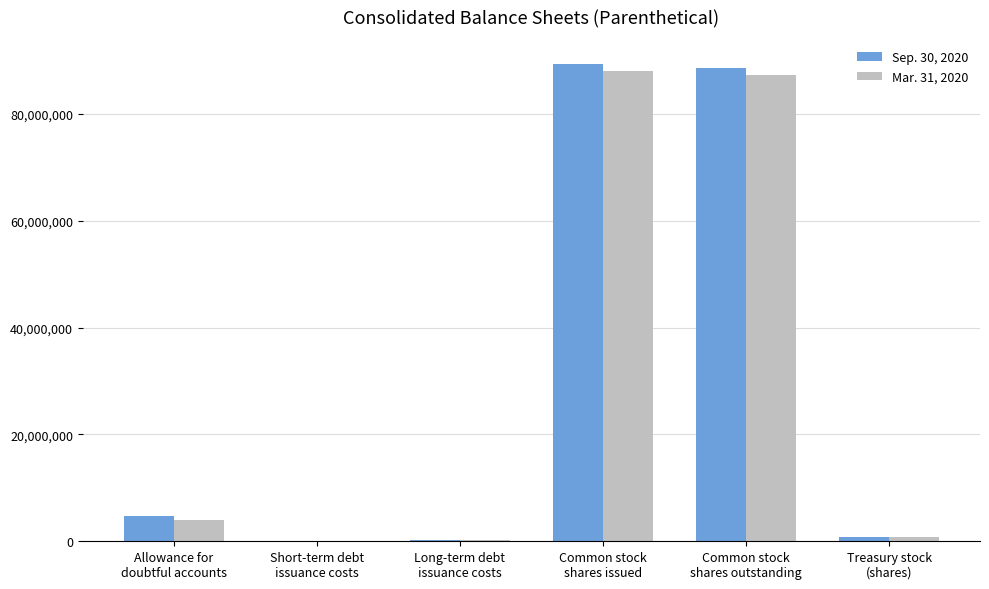

What is the label of the 1st bar from the left?

Allowance for
doubtful accounts